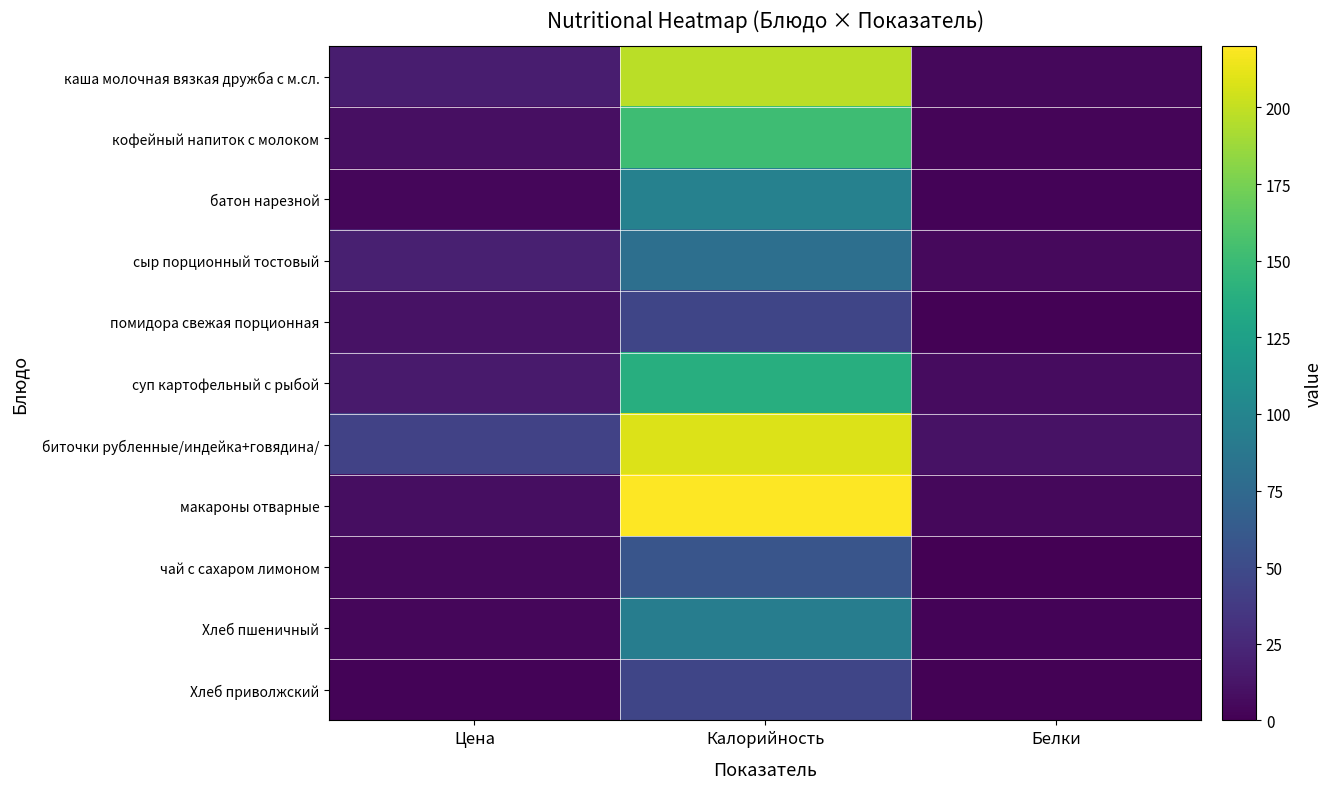

Reading right to left, what are all the values shown in this chart?

каша молочная вязкая дружба с м.сл.: Белки=5.1	Калорийность=197.0	Цена=17.6
кофейный напиток с молоком: Белки=2.9	Калорийность=152.0	Цена=9.2
батон нарезной: Белки=2.0	Калорийность=97.0	Цена=3.8
сыр порционный тостовый: Белки=6.0	Калорийность=80.0	Цена=19.5
помидора свежая порционная: Белки=1.0	Калорийность=46.0	Цена=11.0
суп картофельный с рыбой: Белки=7.0	Калорийность=138.0	Цена=15.7
биточки рубленные/индейка+говядина/: Белки=11.0	Калорийность=208.0	Цена=43.3
макароны отварные: Белки=5.0	Калорийность=220.0	Цена=8.4
чай с сахаром лимоном: Белки=0.0	Калорийность=58.0	Цена=4.6
Хлеб пшеничный: Белки=2.0	Калорийность=93.0	Цена=3.9
Хлеб приволжский: Белки=1.0	Калорийность=46.0	Цена=2.0